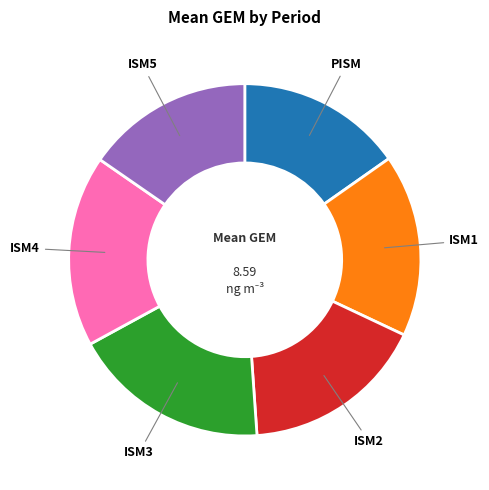

Between ISM4 and ISM2, which is larger?

ISM4